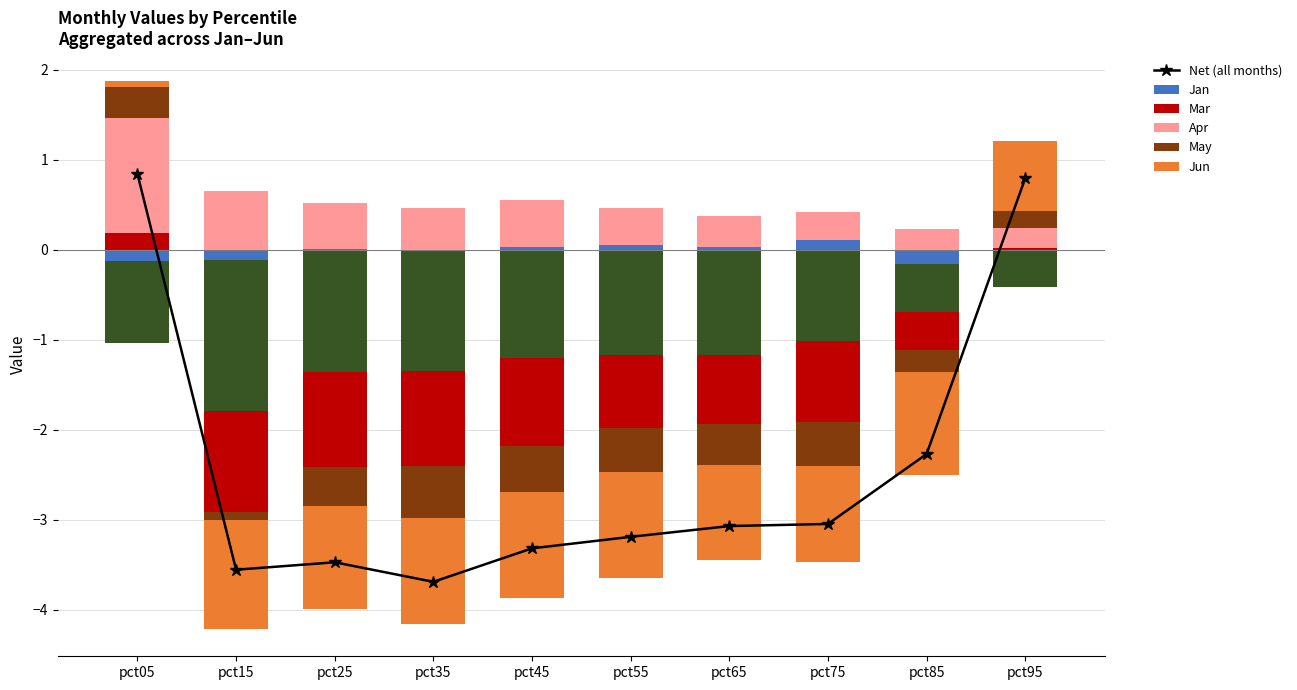

Count the number of data series in this chart.

6